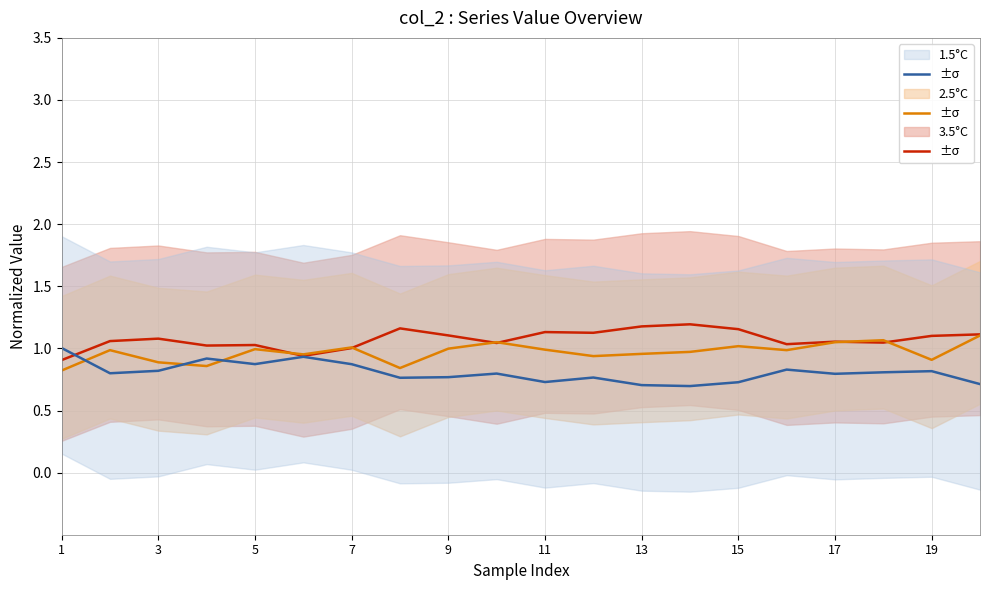

Between 7 and 9, which is larger?

9